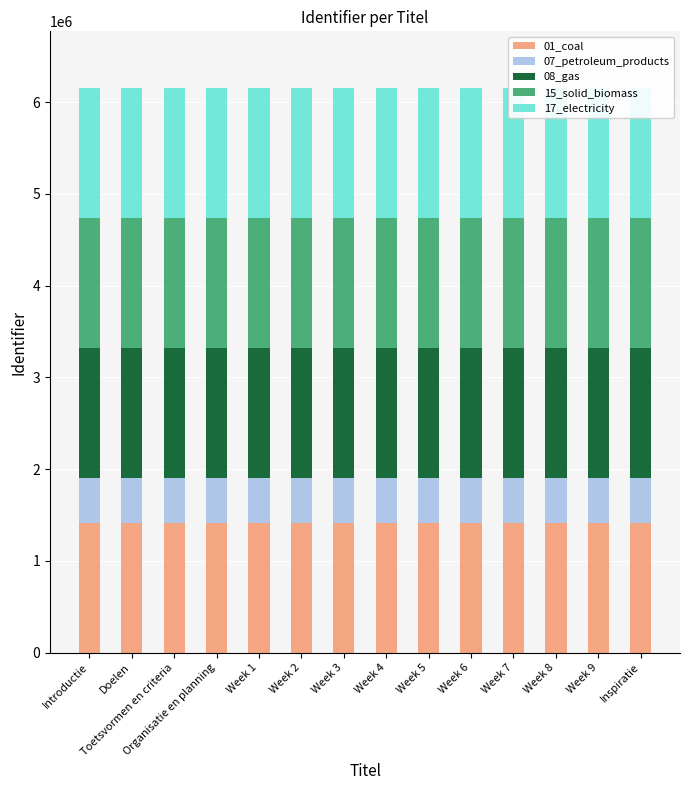

Reading left to right, extract all data points from this chart.

01_coal: Introductie=1415806	Doelen=1415807	Toetsvormen en criteria=1415807	Organisatie en planning=1415808	Week 1=1415808	Week 2=1415808	Week 3=1415809	Week 4=1415809	Week 5=1415810	Week 6=1415810	Week 7=1415811	Week 8=1415811	Week 9=1415812	Inspiratie=1415812
07_petroleum_products: Introductie=492454	Doelen=492455	Toetsvormen en criteria=492455	Organisatie en planning=492455	Week 1=492455	Week 2=492455	Week 3=492455	Week 4=492455	Week 5=492456	Week 6=492456	Week 7=492456	Week 8=492456	Week 9=492456	Inspiratie=492456
08_gas: Introductie=1415806	Doelen=1415807	Toetsvormen en criteria=1415807	Organisatie en planning=1415808	Week 1=1415808	Week 2=1415808	Week 3=1415809	Week 4=1415809	Week 5=1415810	Week 6=1415810	Week 7=1415811	Week 8=1415811	Week 9=1415812	Inspiratie=1415812
15_solid_biomass: Introductie=1415806	Doelen=1415807	Toetsvormen en criteria=1415807	Organisatie en planning=1415808	Week 1=1415808	Week 2=1415808	Week 3=1415809	Week 4=1415809	Week 5=1415810	Week 6=1415810	Week 7=1415811	Week 8=1415811	Week 9=1415812	Inspiratie=1415812
17_electricity: Introductie=1415806	Doelen=1415807	Toetsvormen en criteria=1415807	Organisatie en planning=1415808	Week 1=1415808	Week 2=1415808	Week 3=1415809	Week 4=1415809	Week 5=1415810	Week 6=1415810	Week 7=1415811	Week 8=1415811	Week 9=1415812	Inspiratie=1415812